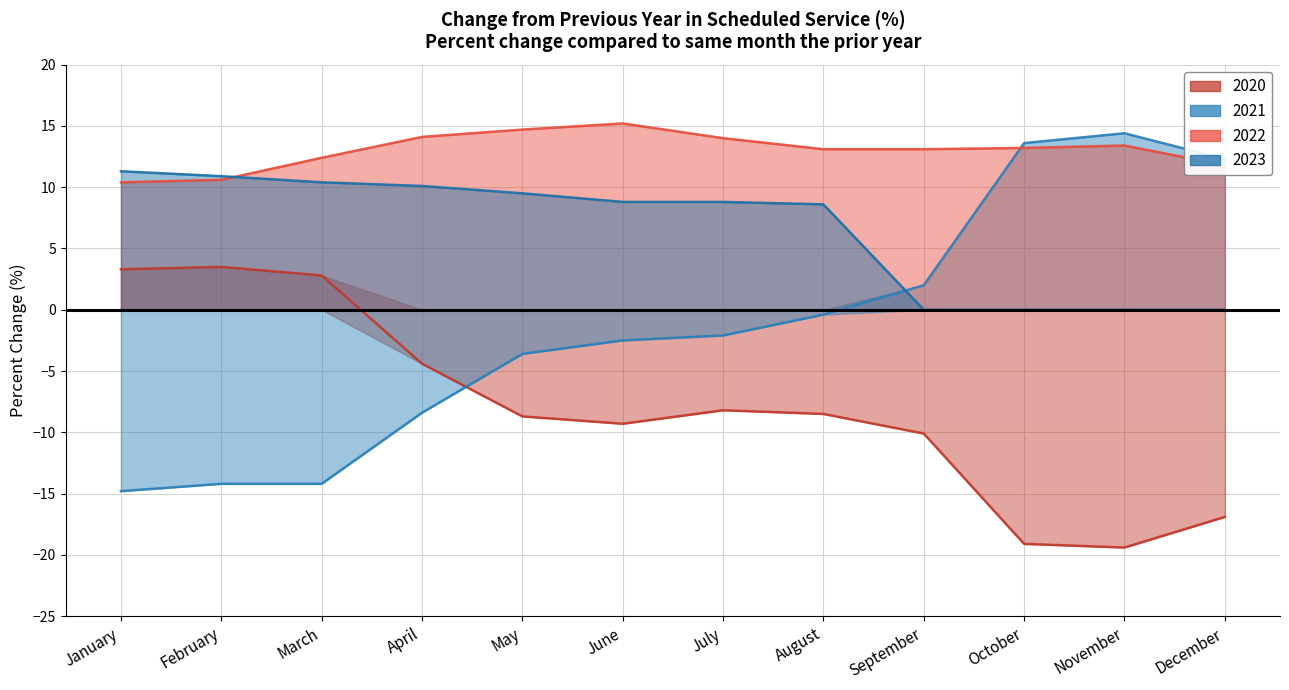

What is the total value across all series at September?

5.0